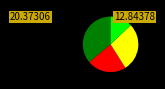

Is there any slice that represents more than half of the pie?

No